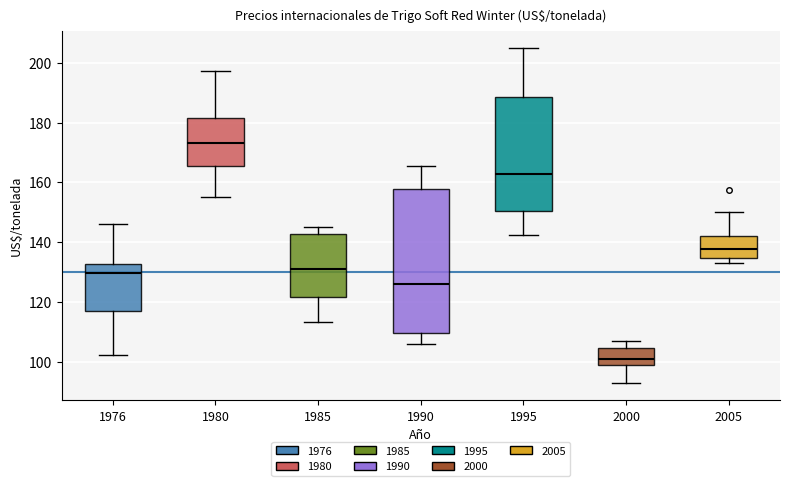

Reading left to right, read every box against the y-axis: the position of its median line, the range the box covers, and the ends of its whiskers. The values are not printed on the chart, so give them approximately, as read against the axis.

1976: median 130, box 116 to 132, whiskers 102 to 146
1980: median 174, box 166 to 182, whiskers 154 to 198
1985: median 130, box 122 to 142, whiskers 114 to 146
1990: median 126, box 110 to 158, whiskers 106 to 166
1995: median 162, box 150 to 188, whiskers 142 to 206
2000: median 100, box 98 to 104, whiskers 92 to 108
2005: median 138, box 134 to 142, whiskers 134 (just below the box's lower edge) to 150